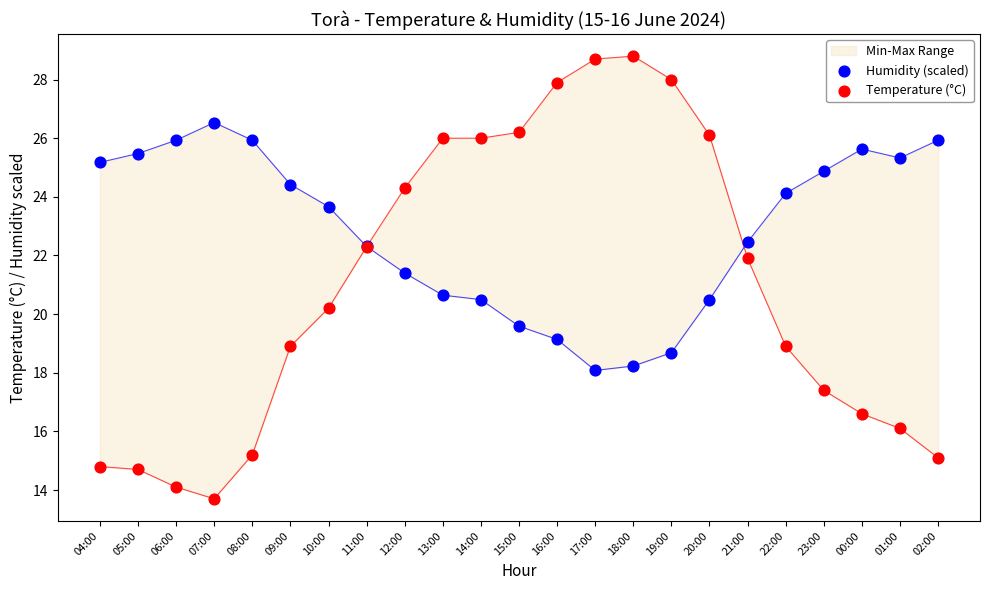

What is the total value across all series at 18:00?

47.0